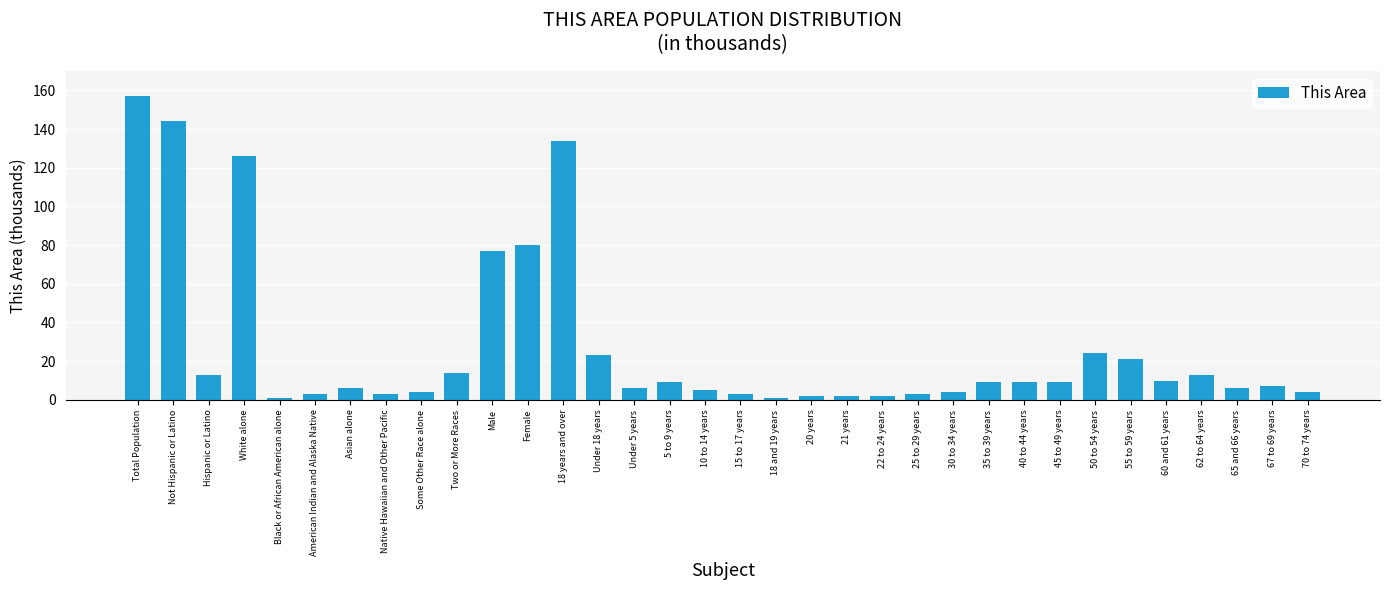

Approximately how many times larger is the value at 18 years and over compared to Not Hispanic or Latino?

0.9